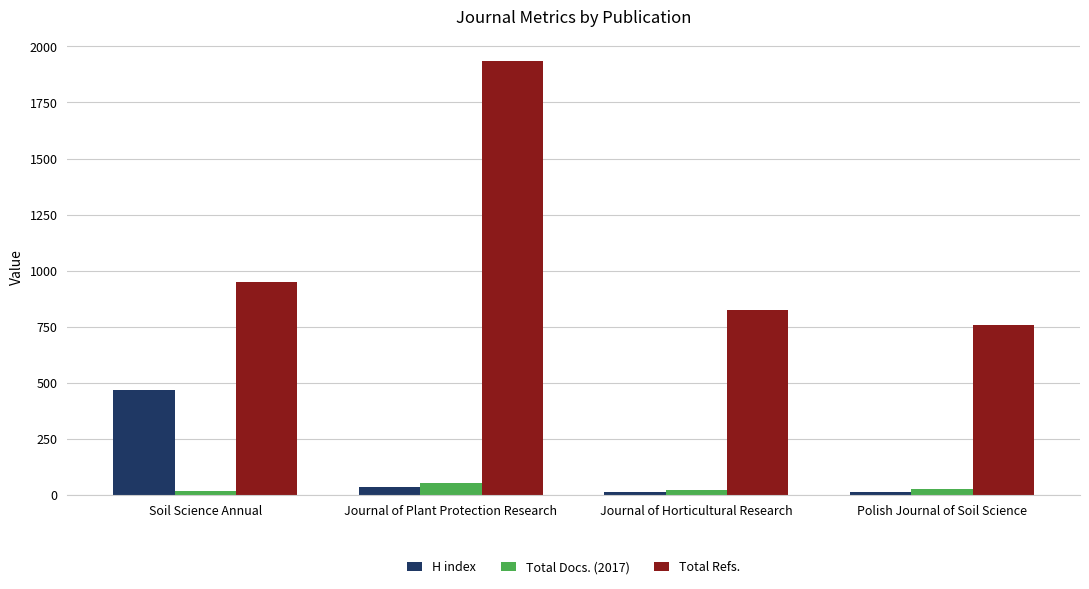

What is the value of the Total Refs. bar at the 3rd from the left?

826